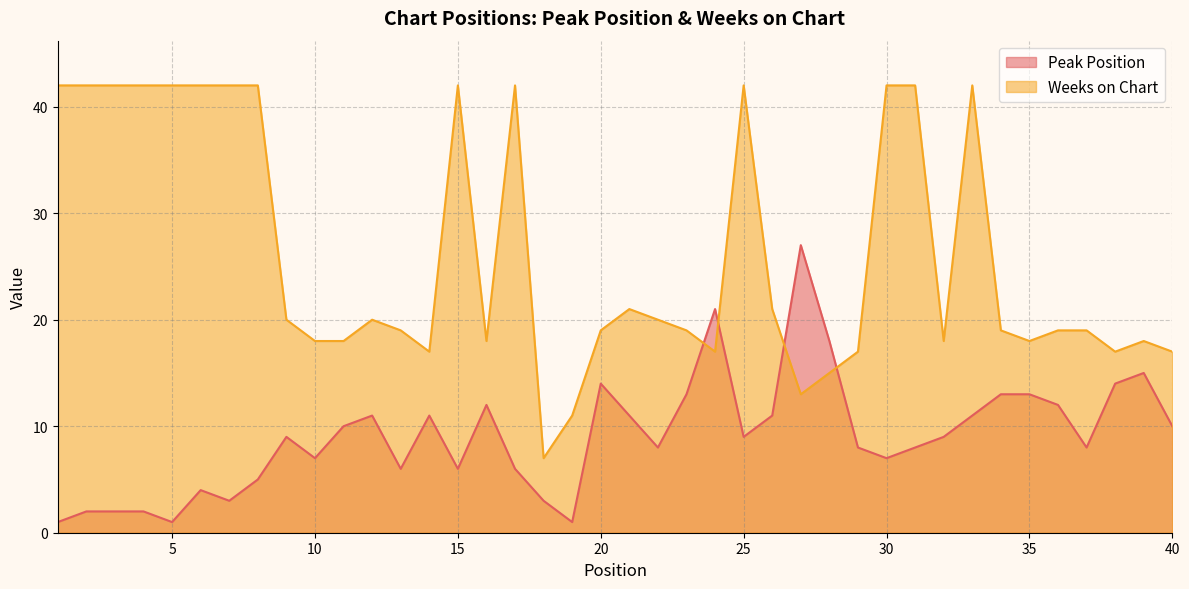

At how many categories does at least one series exceed 41?

14